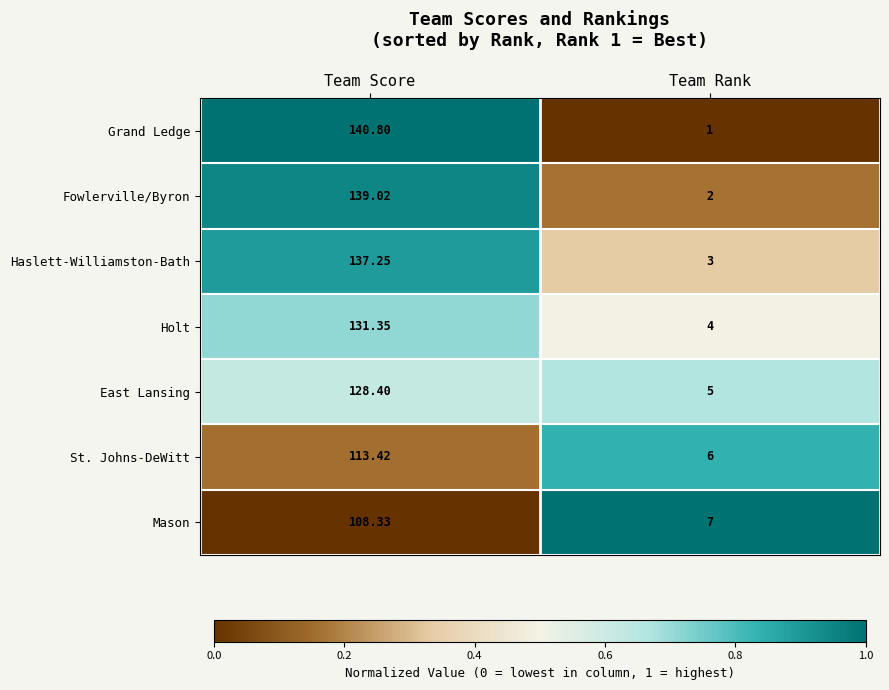

Which series has the largest total across all categories?

Grand Ledge